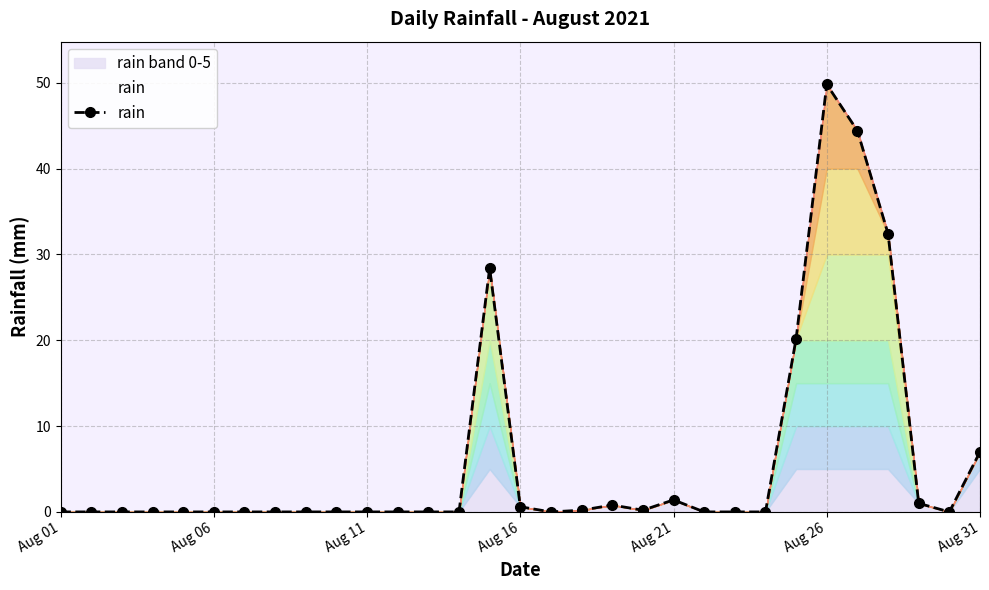

True or false: rain has more than 2 points higher than both neighbors.

True